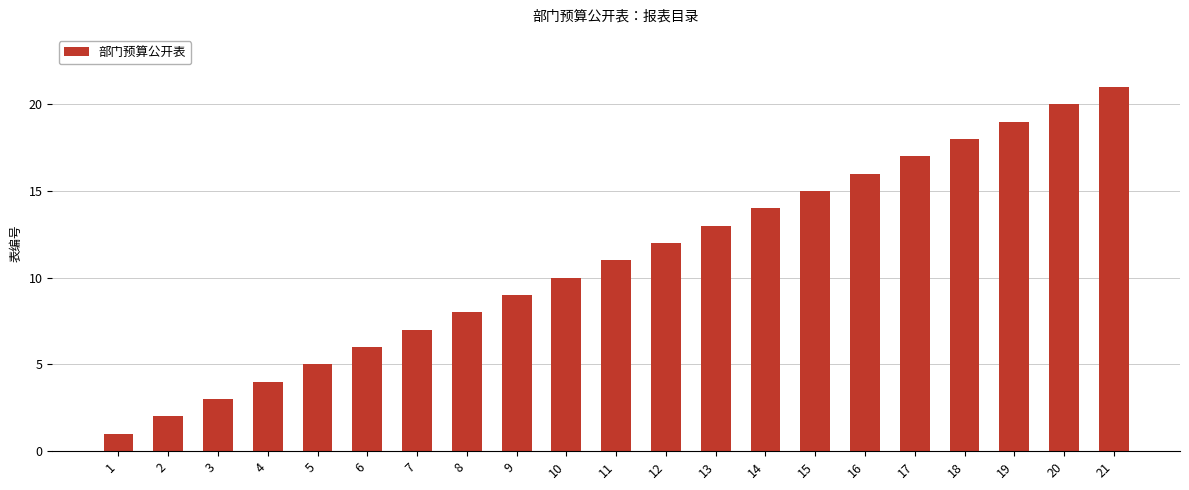

Reading left to right, list all the values displayed in this chart.

1=1	2=2	3=3	4=4	5=5	6=6	7=7	8=8	9=9	10=10	11=11	12=12	13=13	14=14	15=15	16=16	17=17	18=18	19=19	20=20	21=21